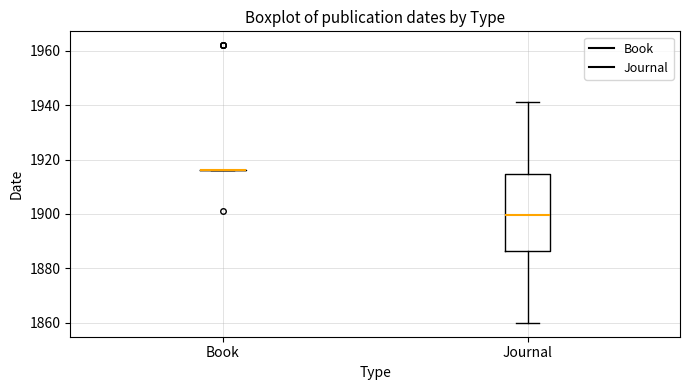

Reading left to right, read every box against the y-axis: the position of its median line, the range the box covers, and the ends of its whiskers. The values are not printed on the chart, so give them approximately, as read against the axis.

Book: box collapsed to a line at 1916, whiskers 1916 to 1916
Journal: median 1900, box 1886 to 1914, whiskers 1860 to 1942